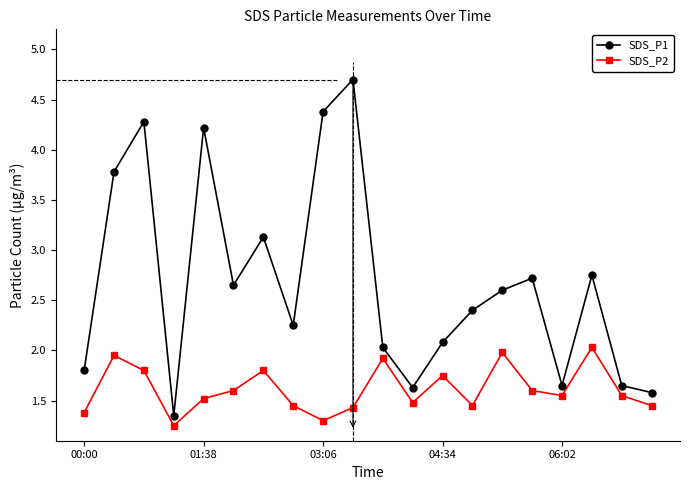

Which series has the widest spread of values?

SDS_P1